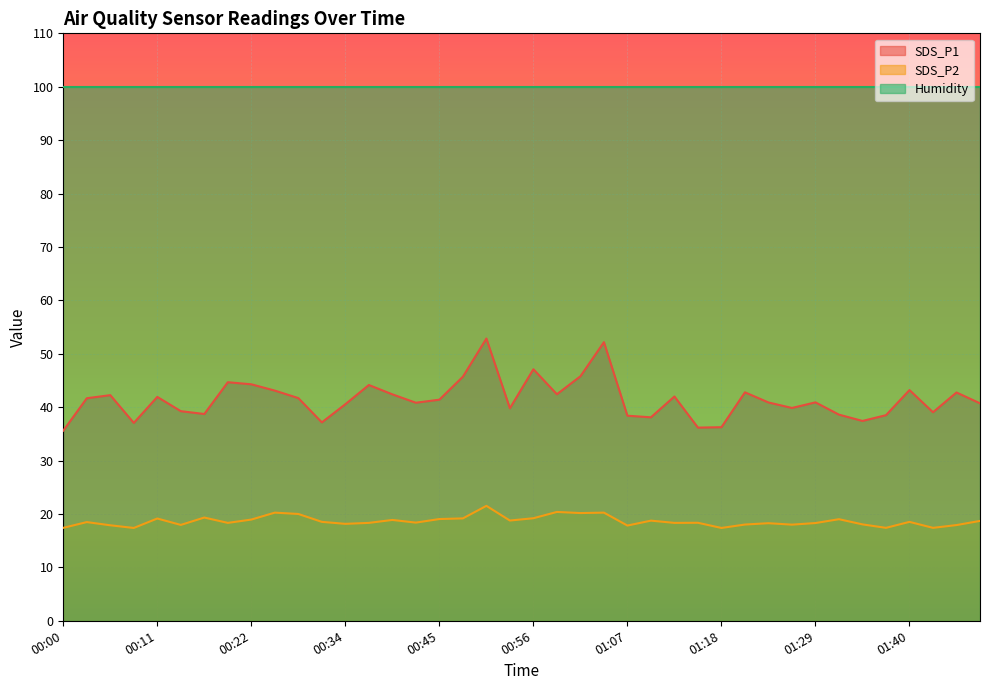

Reading left to right, extract all data points from this chart.

SDS_P1: 35.6	41.7	42.2	37.0	41.9	39.2	38.7	44.7	44.3	43.1	41.7	37.1	40.5	44.1	42.4	40.8	41.4	45.7	52.9	39.8	47.1	42.4	45.8	52.2	38.4	38.1	42.0	36.2	36.2	42.8	40.9	39.9	40.9	38.6	37.4	38.5	43.2	39.0	42.8	40.7
SDS_P2: 17.4	18.5	17.9	17.4	19.1	17.9	19.3	18.3	18.9	20.2	20.0	18.5	18.1	18.3	18.9	18.4	19.1	19.2	21.5	18.8	19.2	20.4	20.2	20.2	17.8	18.8	18.3	18.4	17.4	18.0	18.3	18.0	18.3	19.0	18.1	17.4	18.5	17.4	17.9	18.7